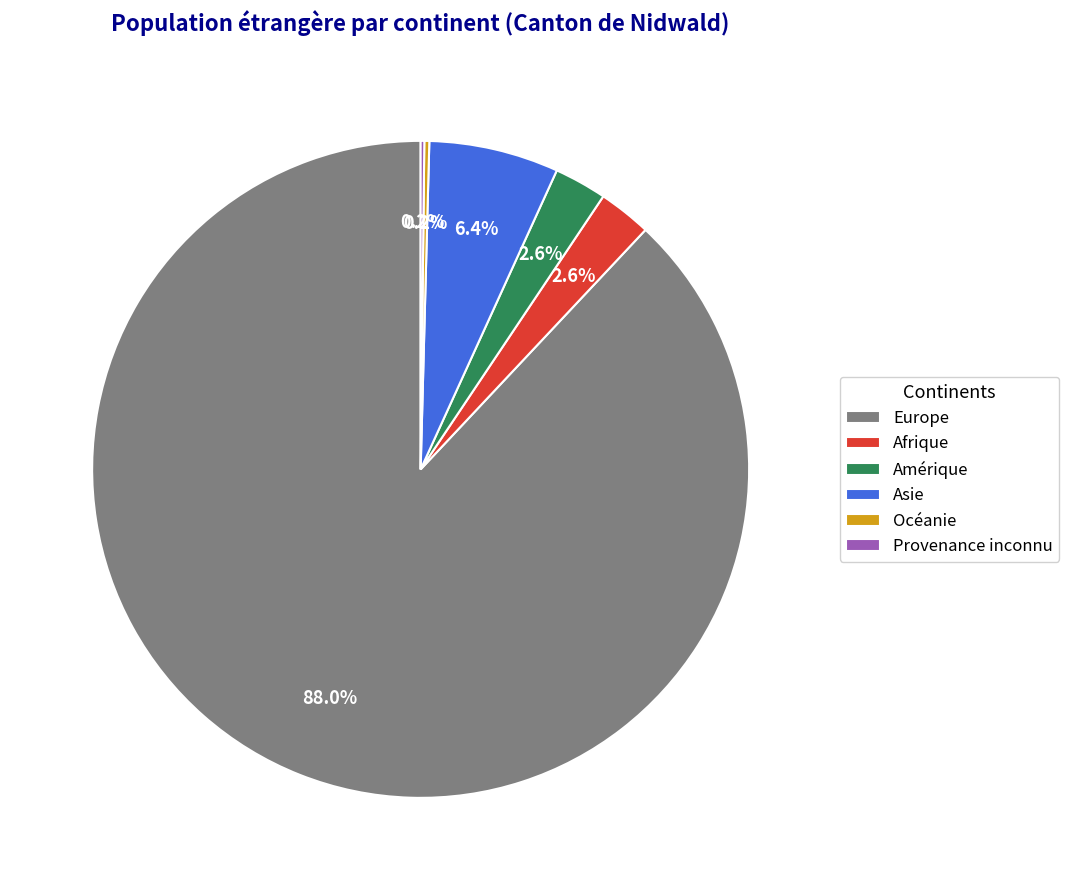

True or false: Amérique accounts for 3% of the total.

True